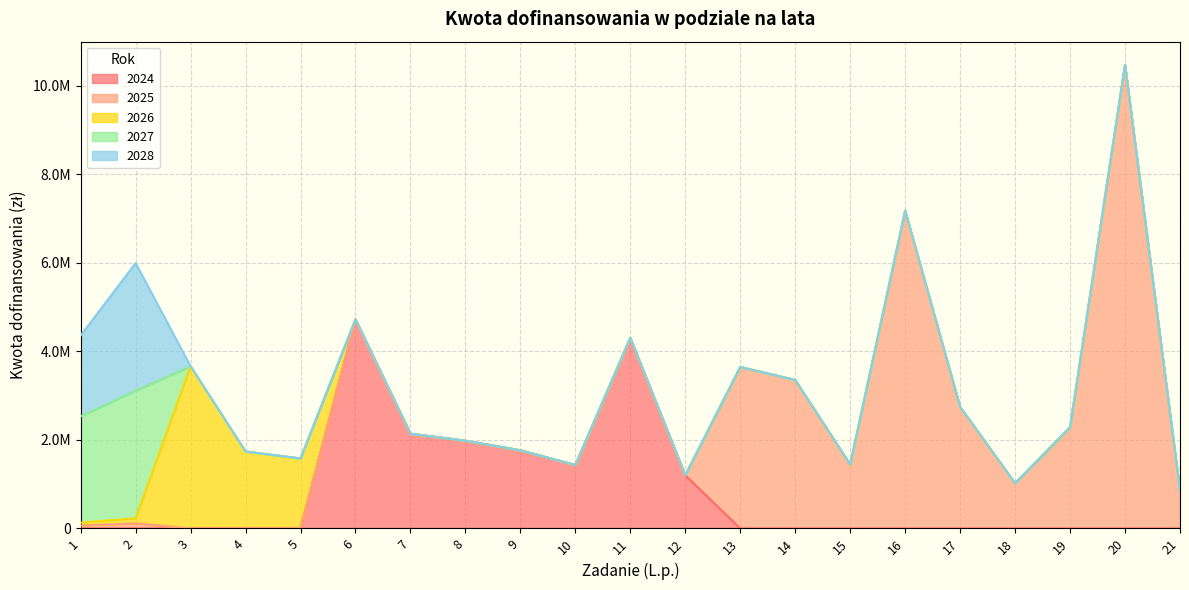

True or false: 2025 and 2028 cross at least once.

False